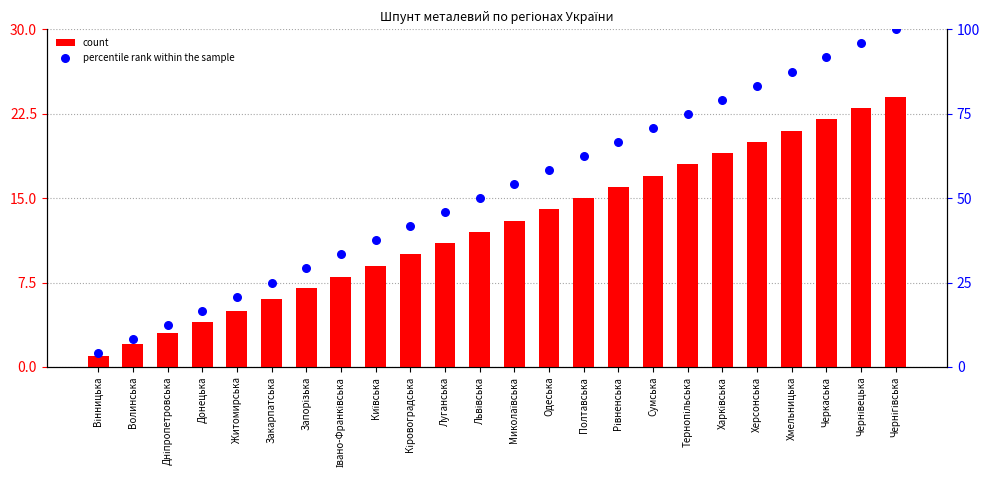

Which series has the largest Y range (max minus min)?

percentile rank within the sample